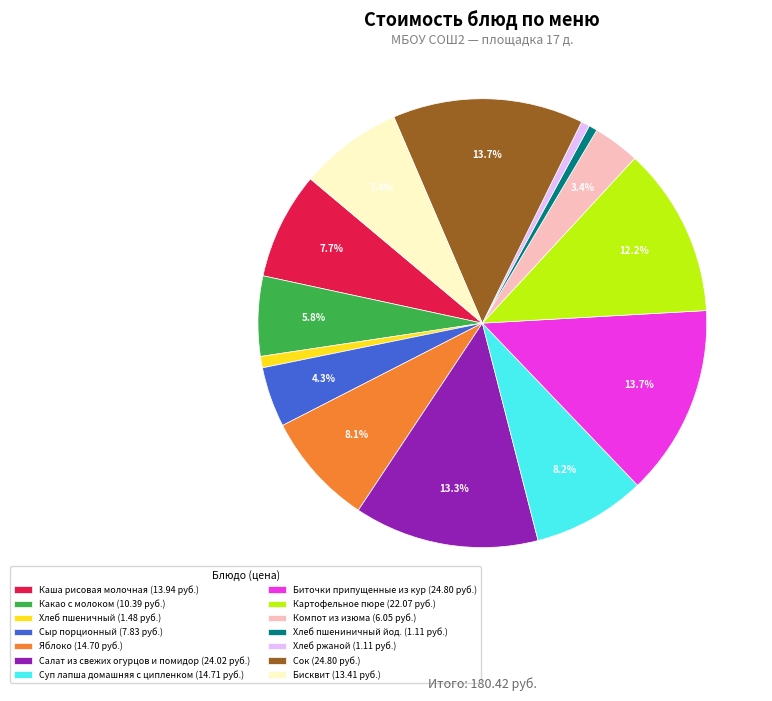

Is there a majority slice in this chart?

No